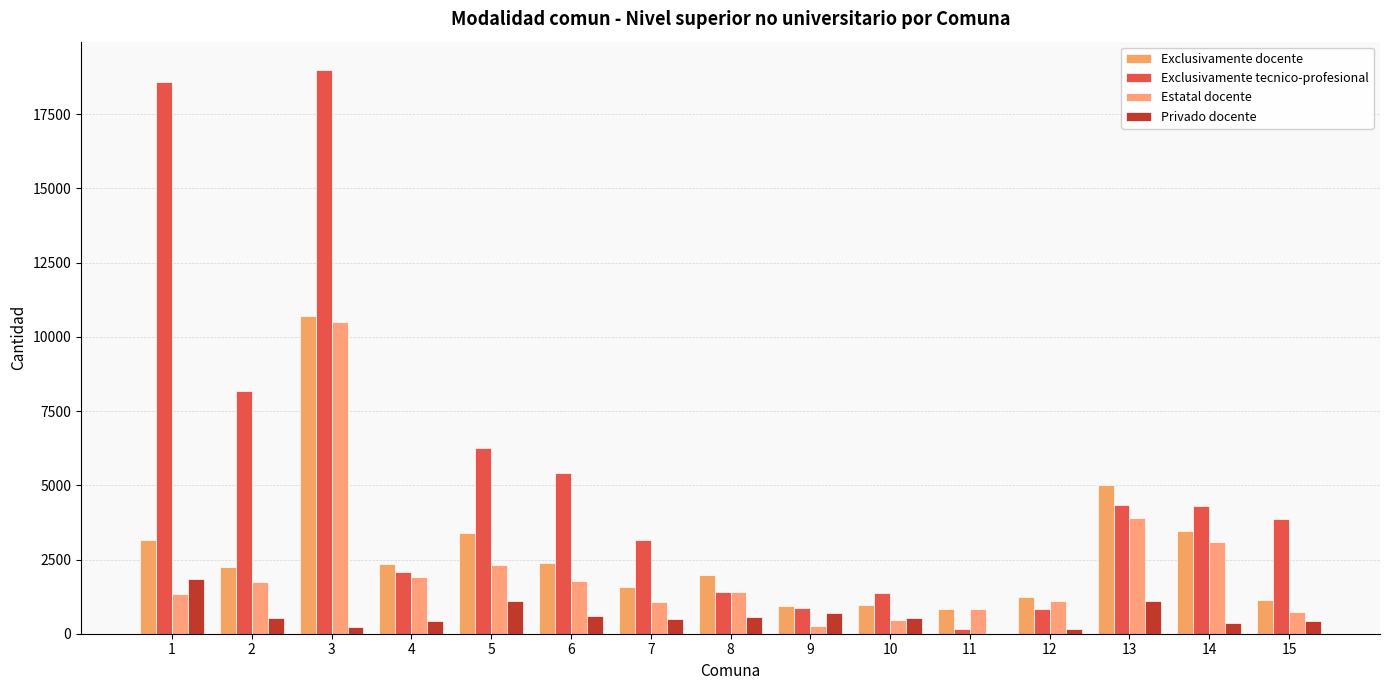

Which has a higher value, 9 or 14?

14